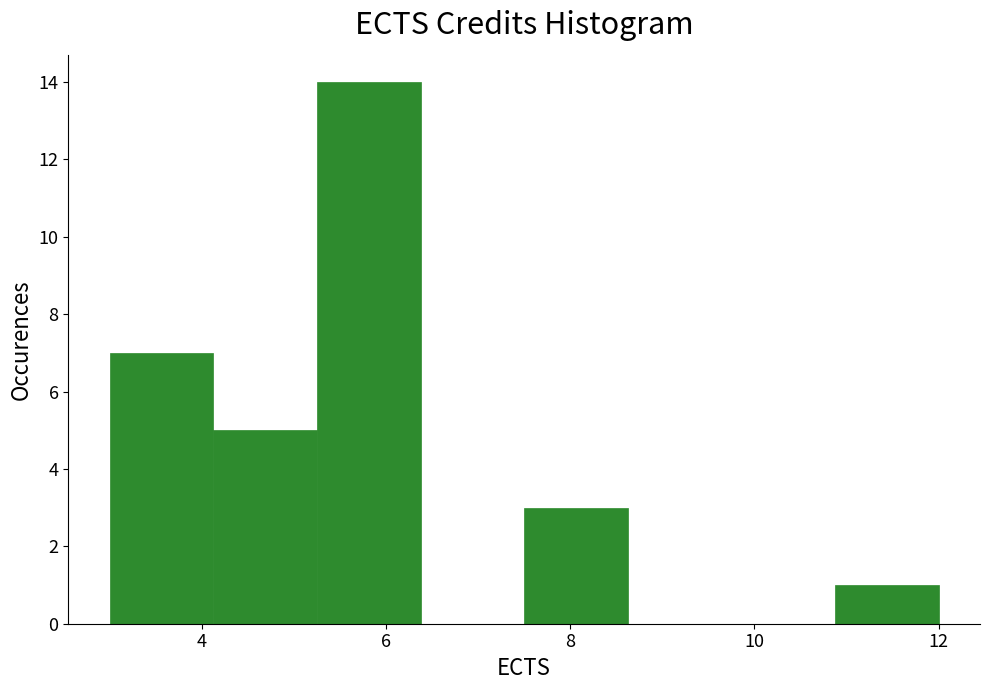

Over which range of the x-axis is the bar tallest?

5.2 to 6.4